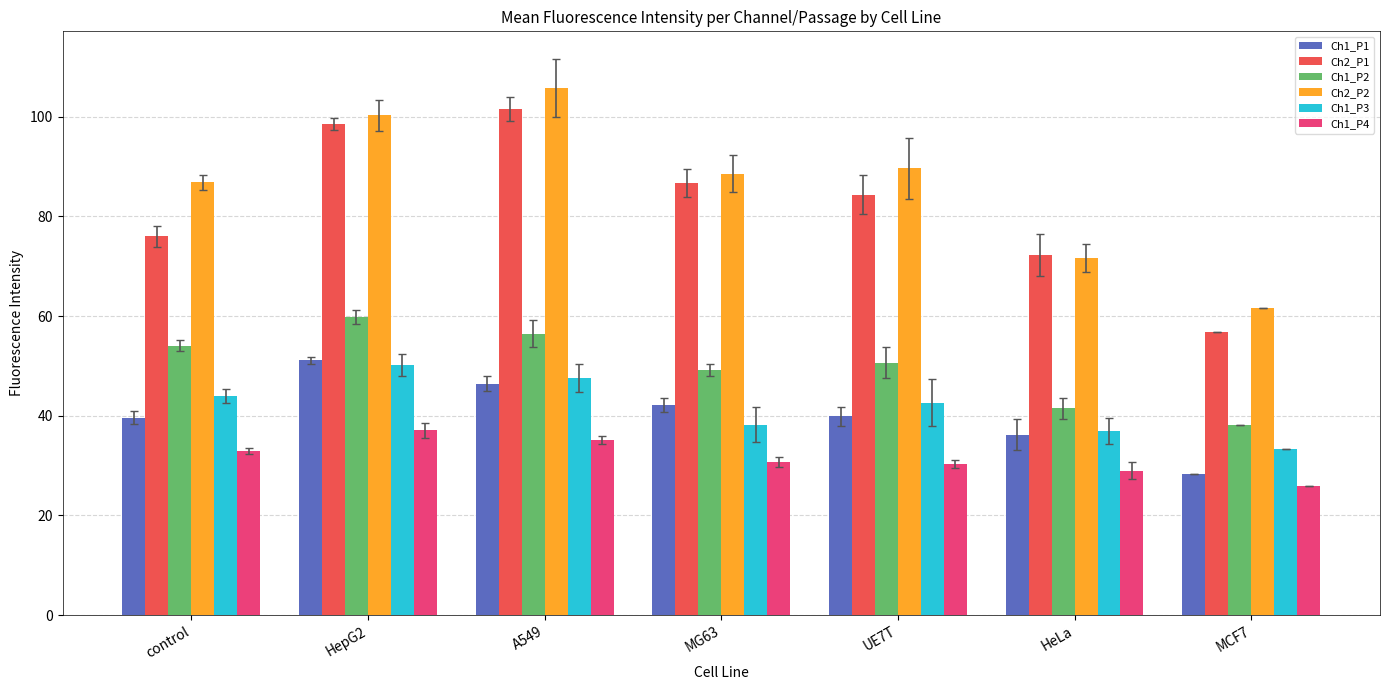

What is the value of the Ch2_P1 bar at the 1st from the left?

76.0